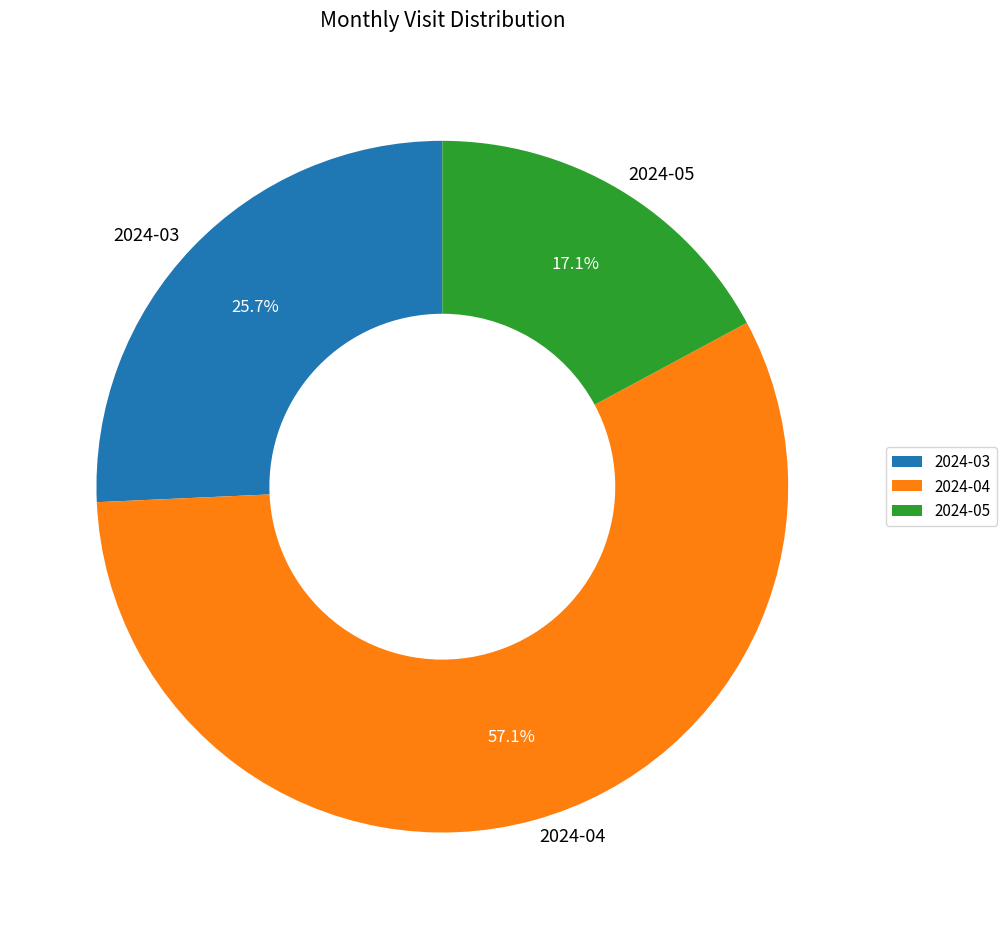

The 2024-05 slice represents 17% of the pie. True or false?

True